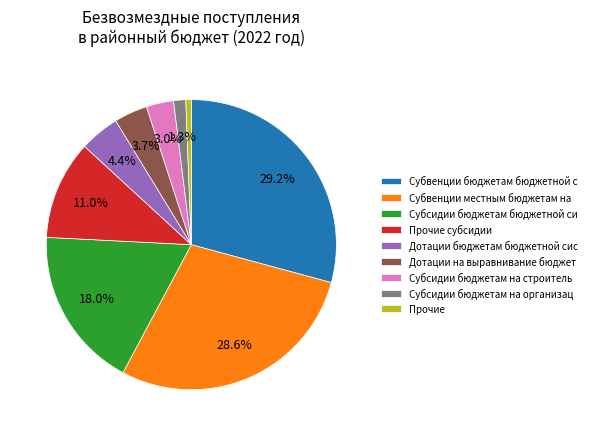

Count the number of slices in the pie.

9